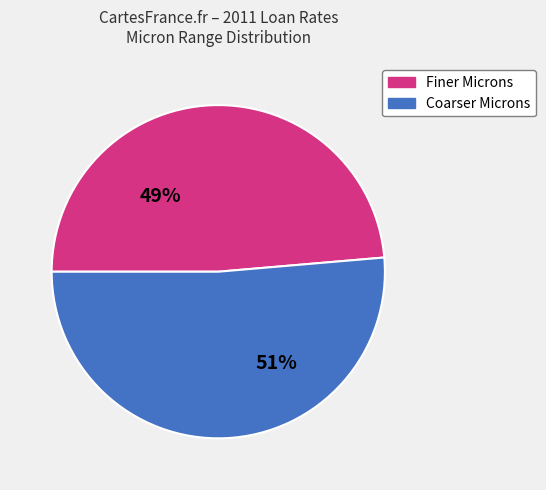

Count the number of slices in the pie.

2